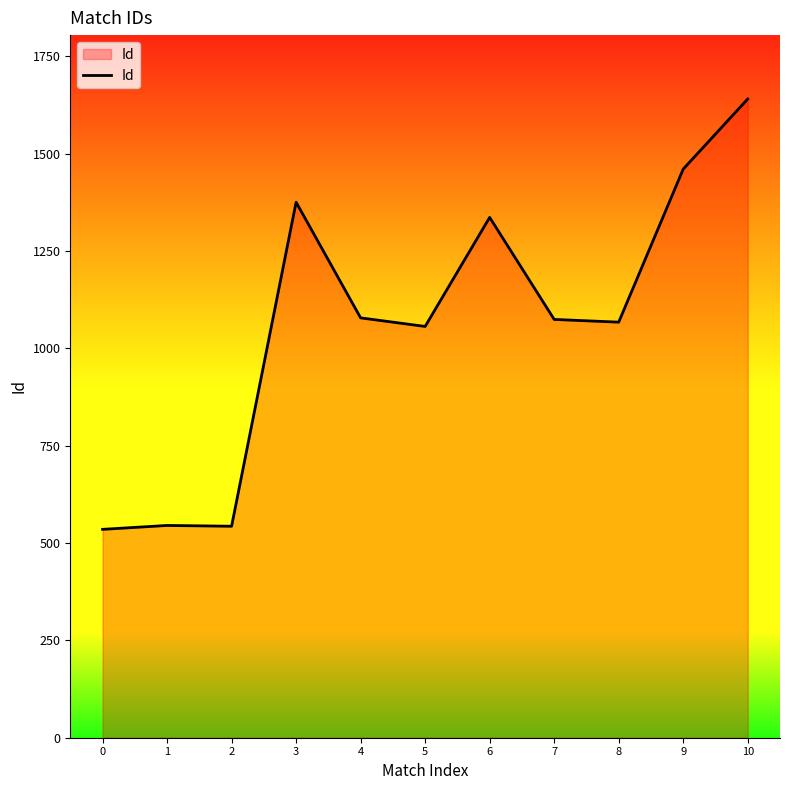

How many distinct data groups are displayed?

1